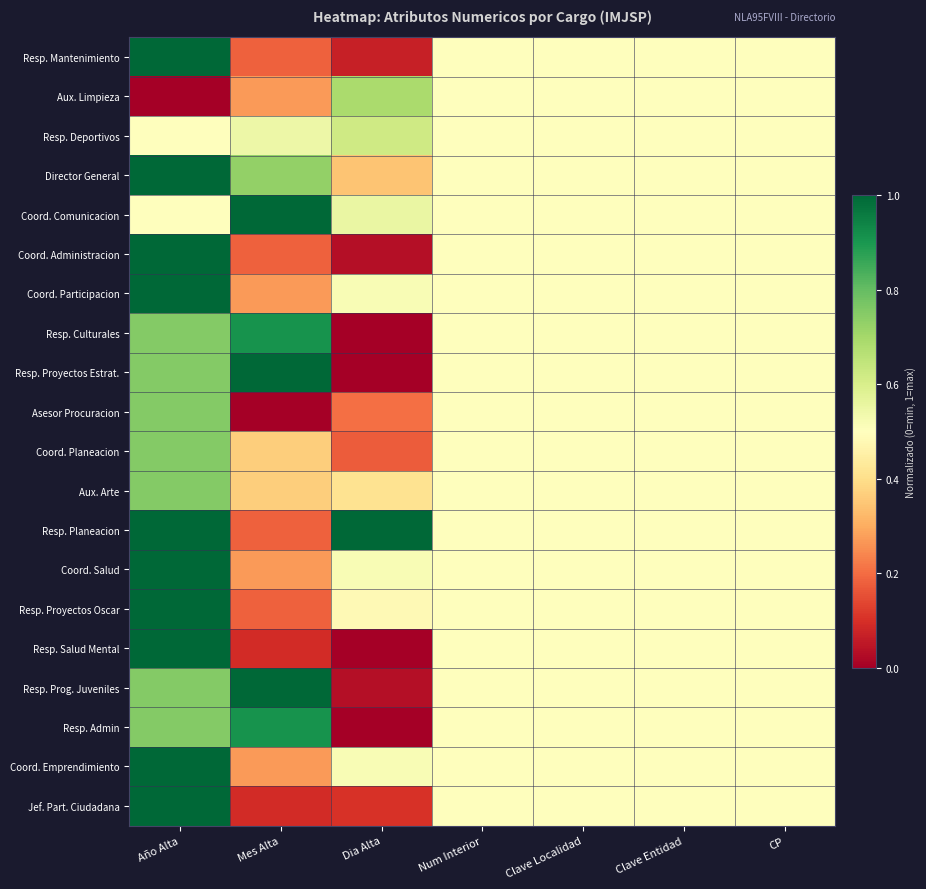

What is the total value across all series at CP?

10.0